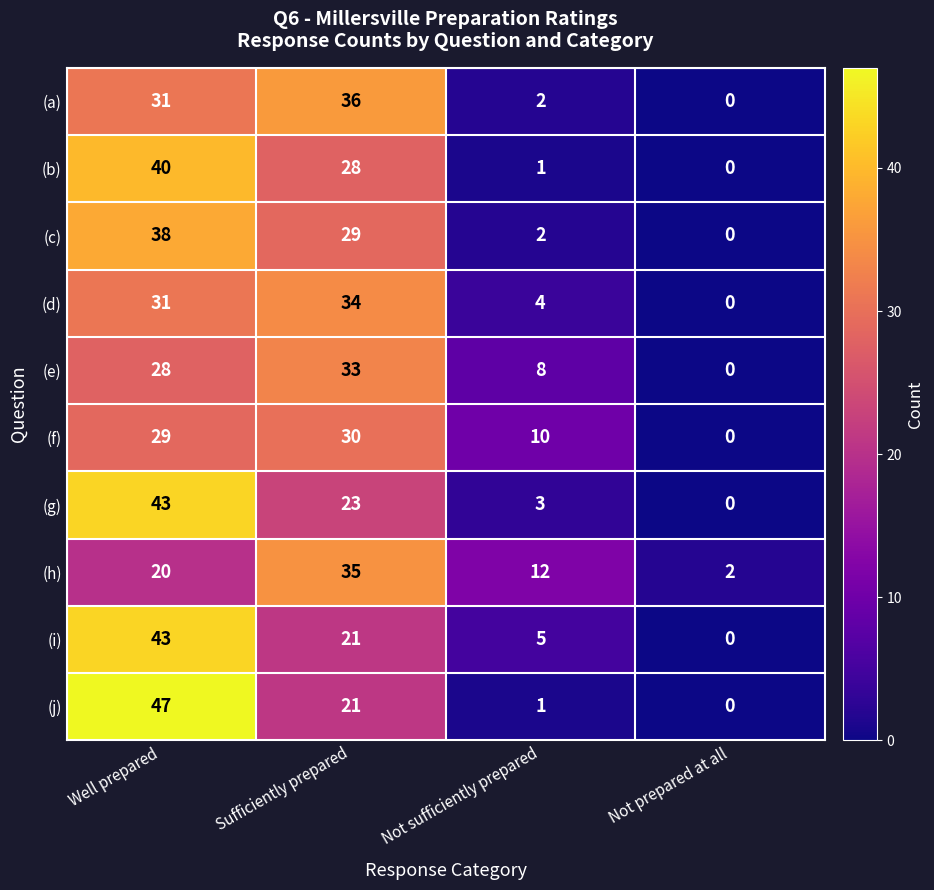

What is the sum of the (d) values at Sufficiently prepared and Not sufficiently prepared?

38